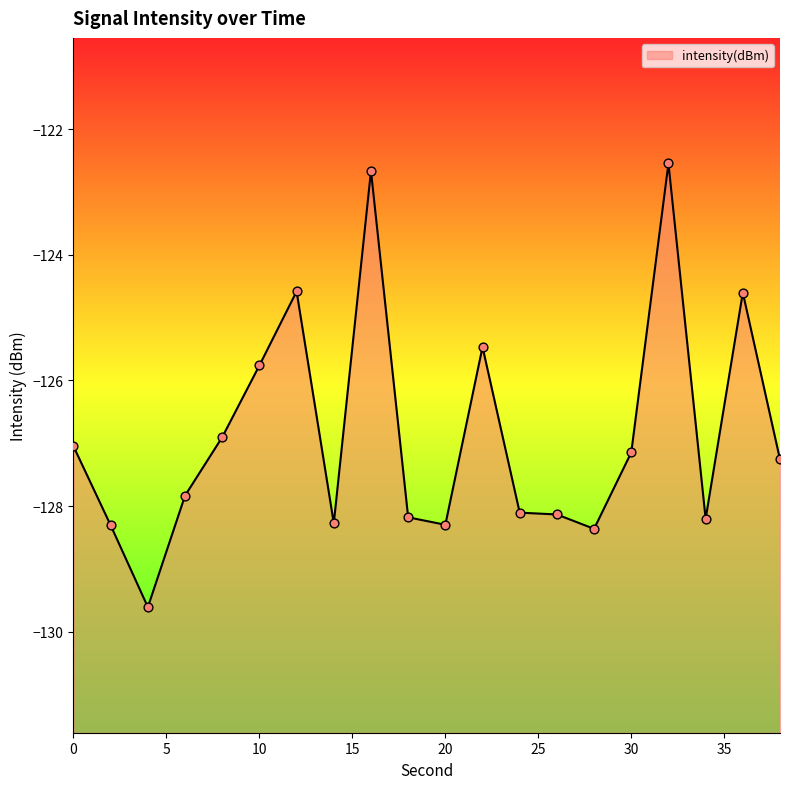

What is the change in value from 4 to 34?

+1.4